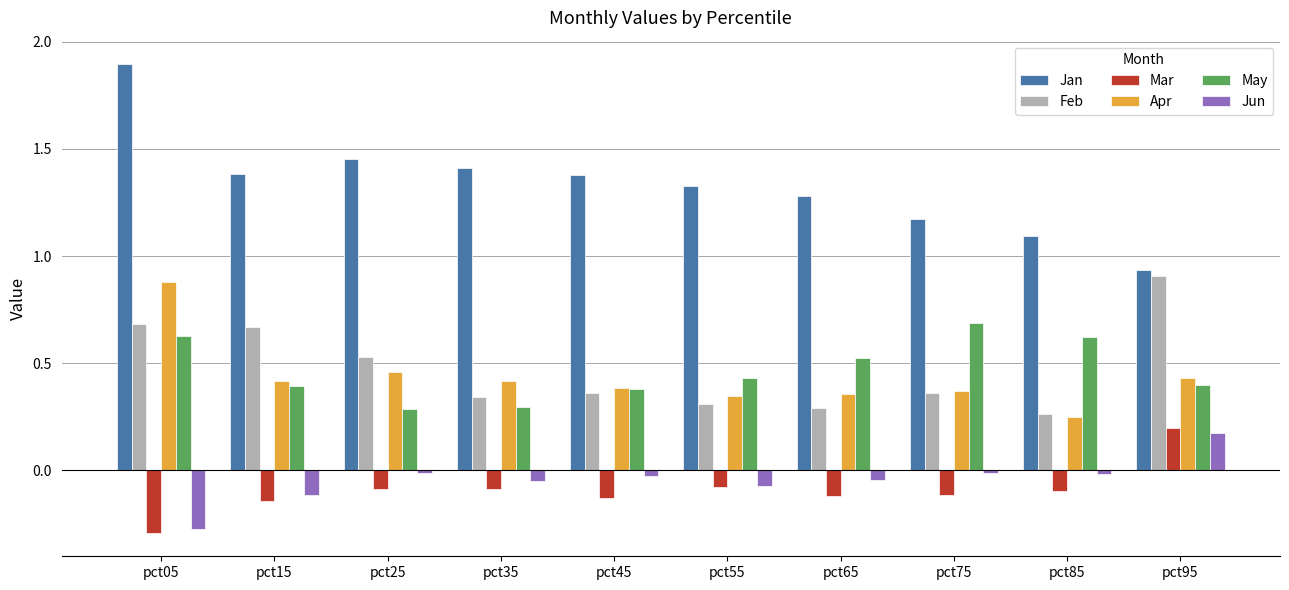

Is it true that May equals 0.4 at pct55?

True